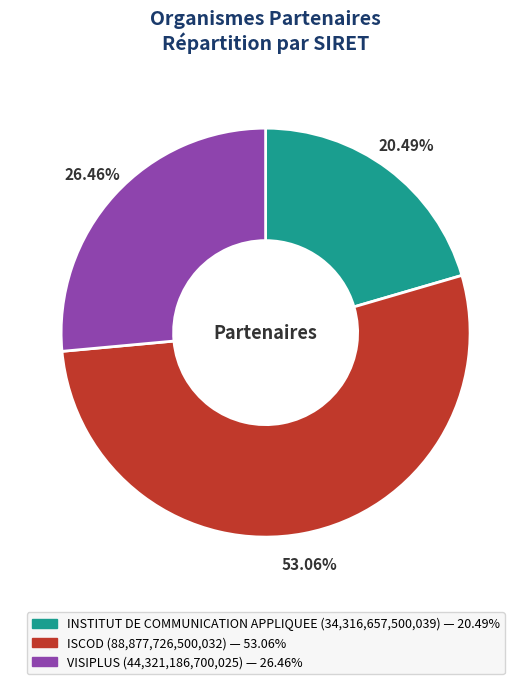

To the nearest percent, what is the difference between the largest and smallest slice percentages?

33%